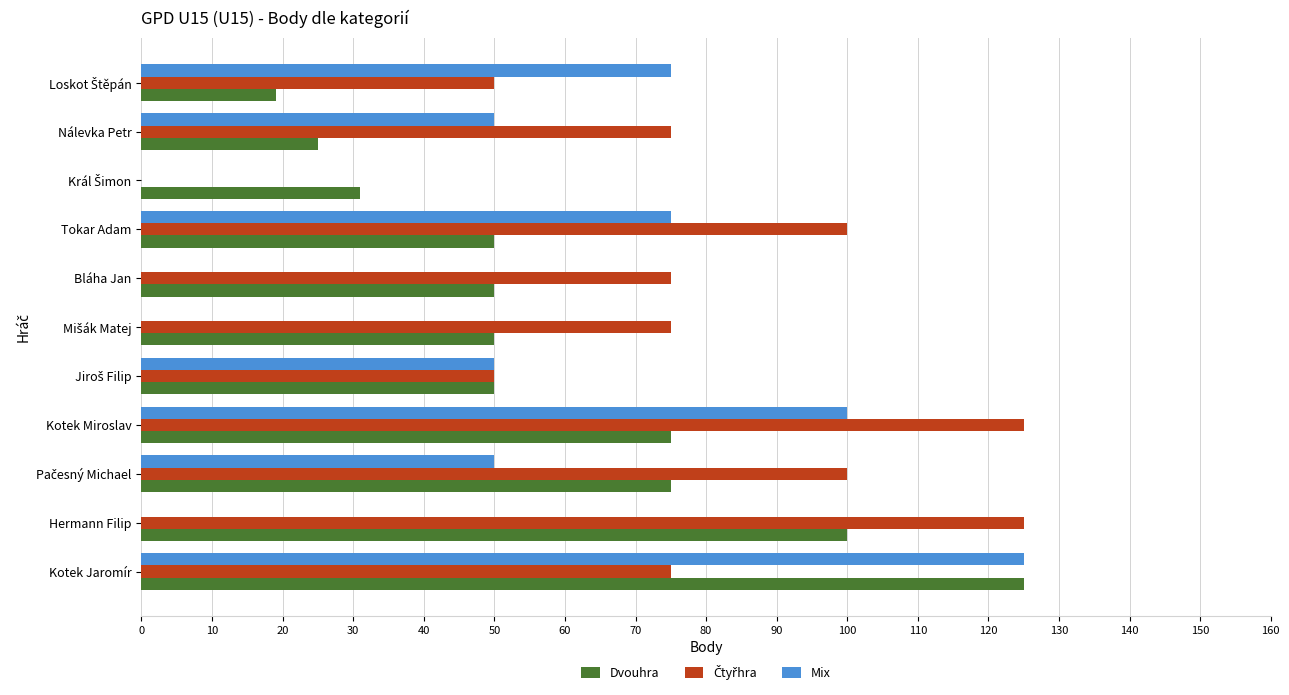

Which series changed the most between Kotek Jaromír and Bláha Jan?

Mix